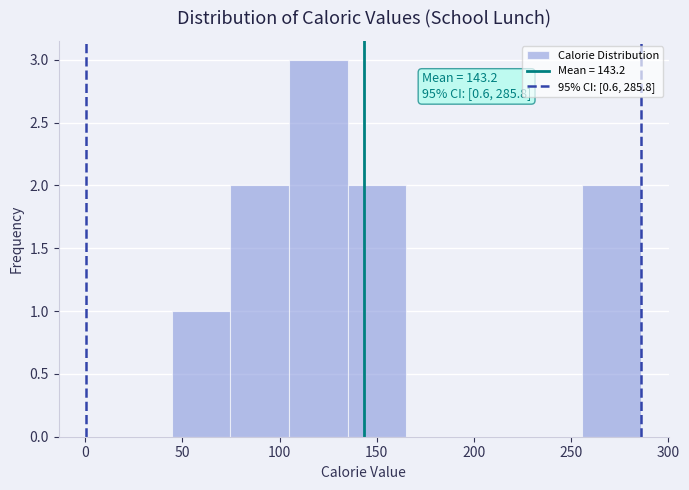

Which range on the x-axis has the tallest bar?

105 to 135